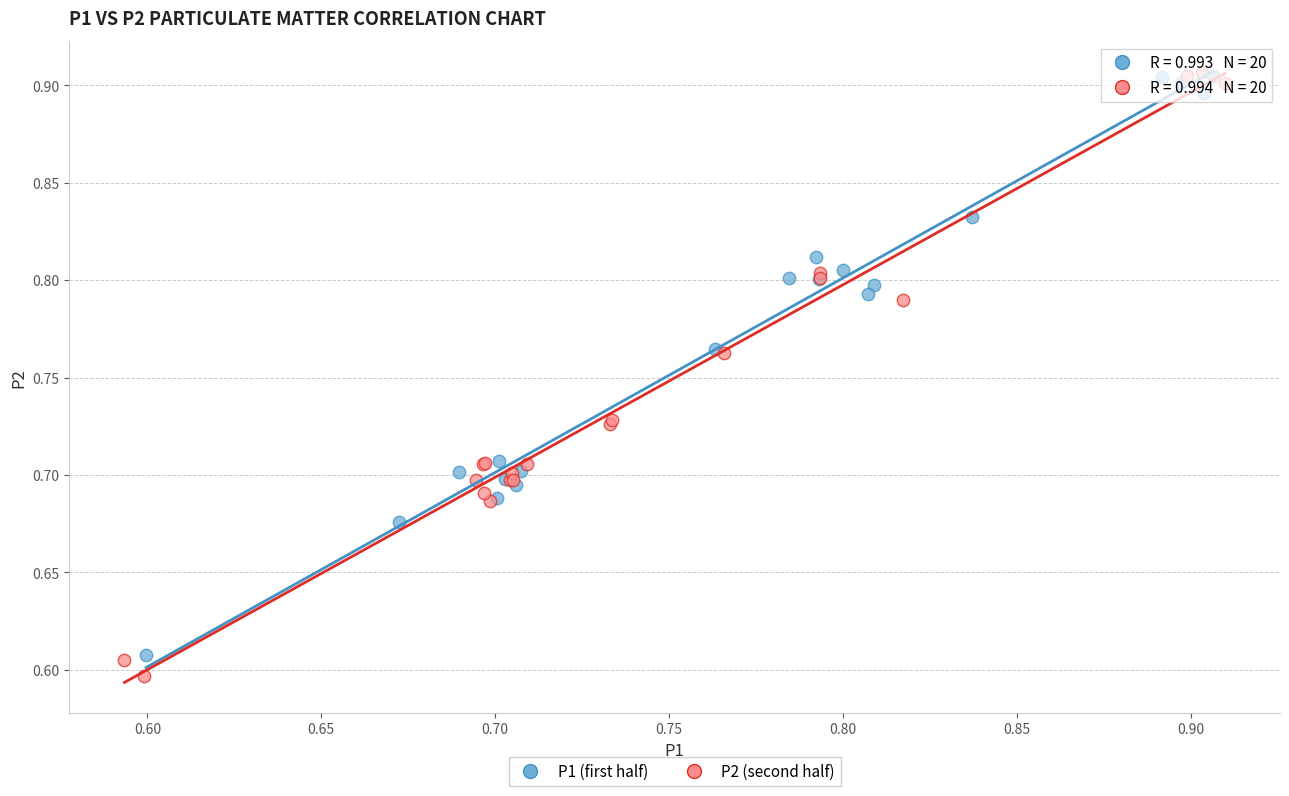

Which series has the widest spread of Y values?

P2 (second half)